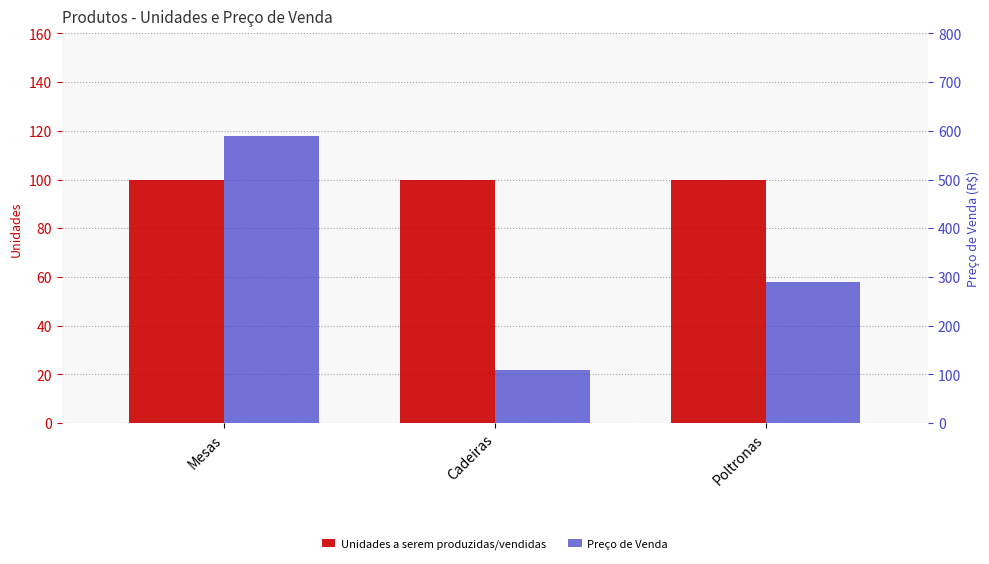

Between Cadeiras and Poltronas, which series saw the biggest shift?

Preço de Venda